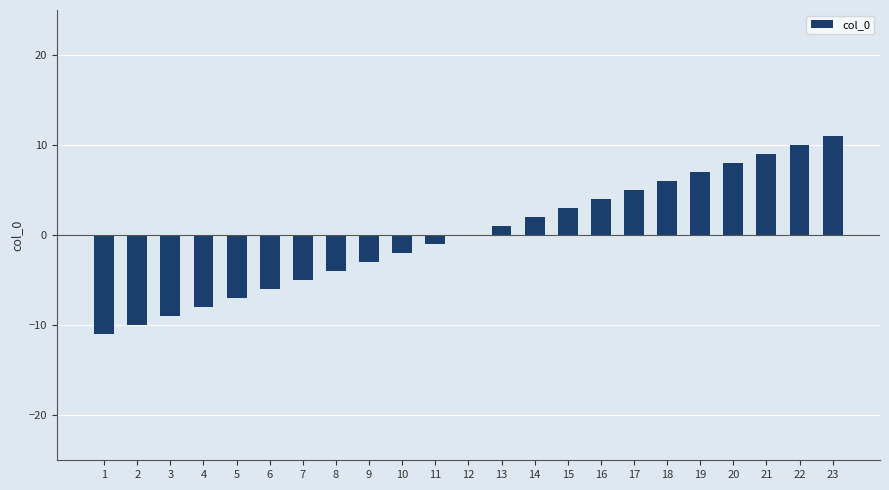

What value does the data have at 18?

6